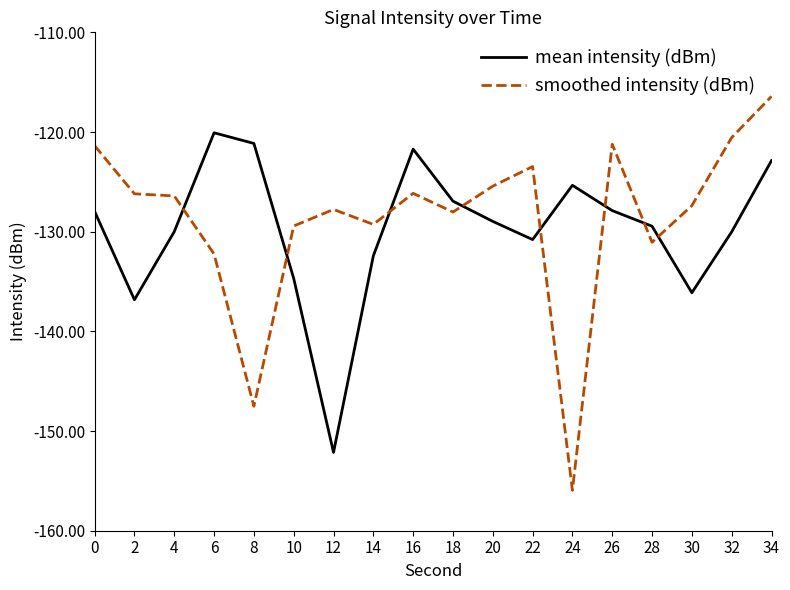

What is the sum of all smoothed intensity (dBm) values?

-2315.9